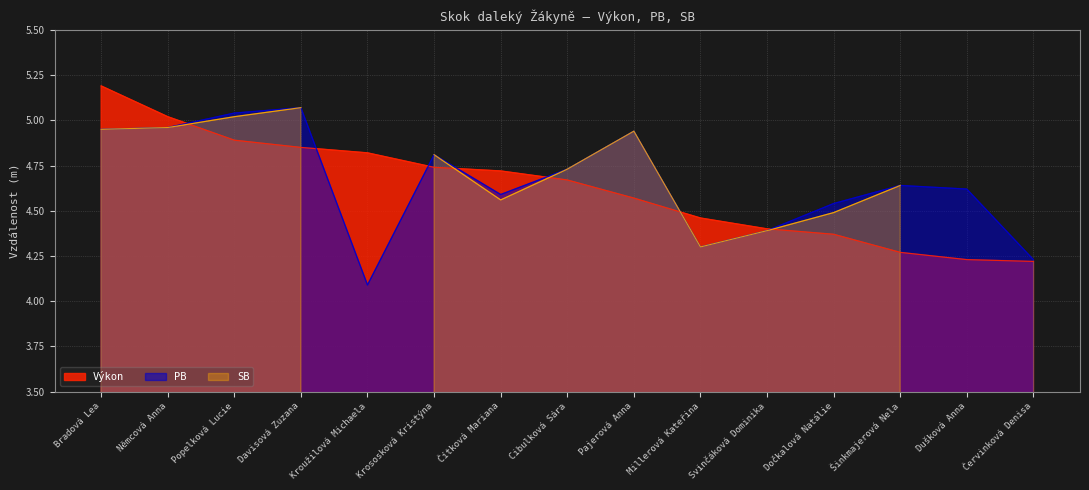

What is the maximum value shown in the chart?

5.2